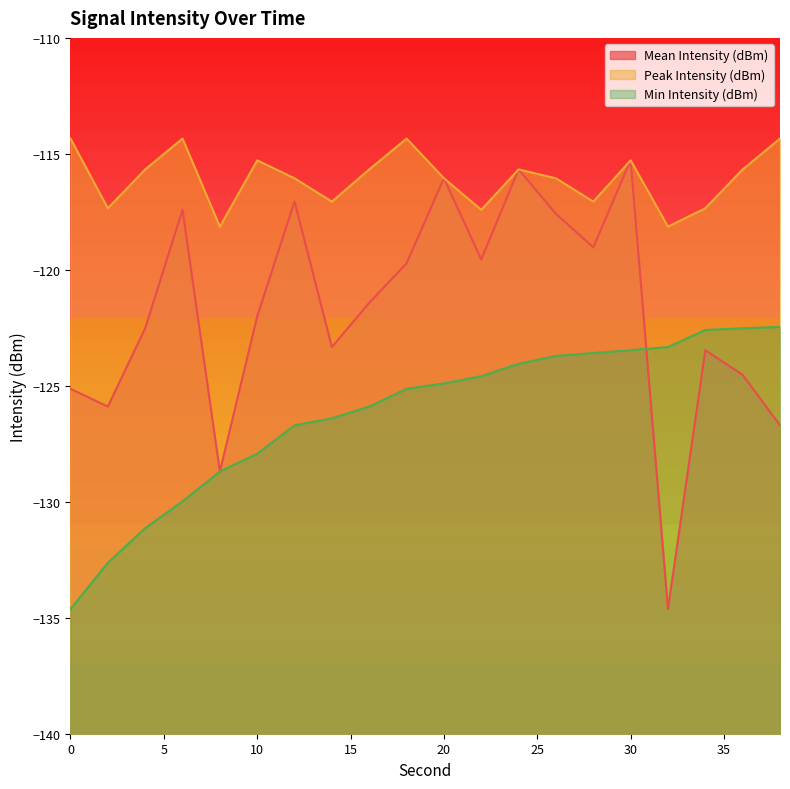

What is the maximum value shown in the chart?

-114.3